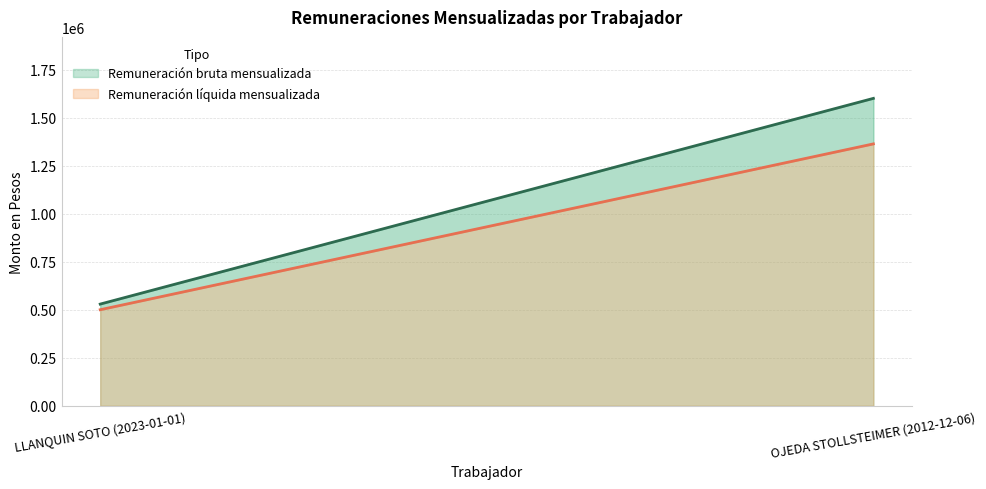

Rank the series by their maximum value, from lowest to highest.

Remuneración líquida mensualizada, Remuneración bruta mensualizada